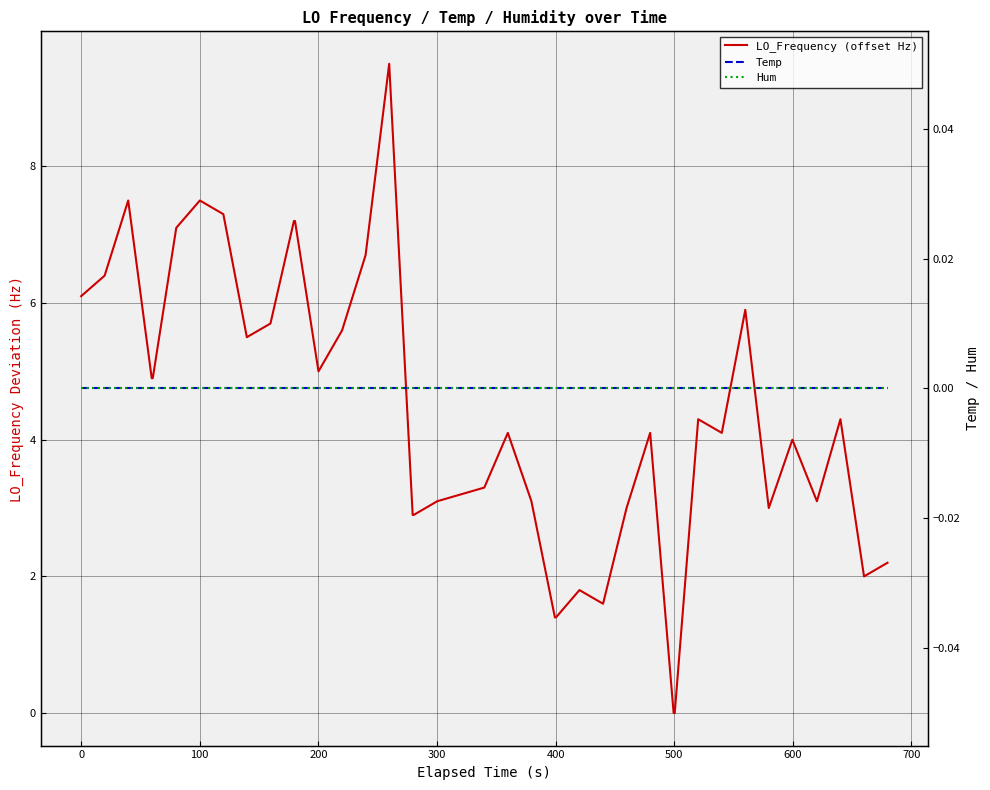

True or false: LO_Frequency (offset Hz) and Hum cross at least once.

False